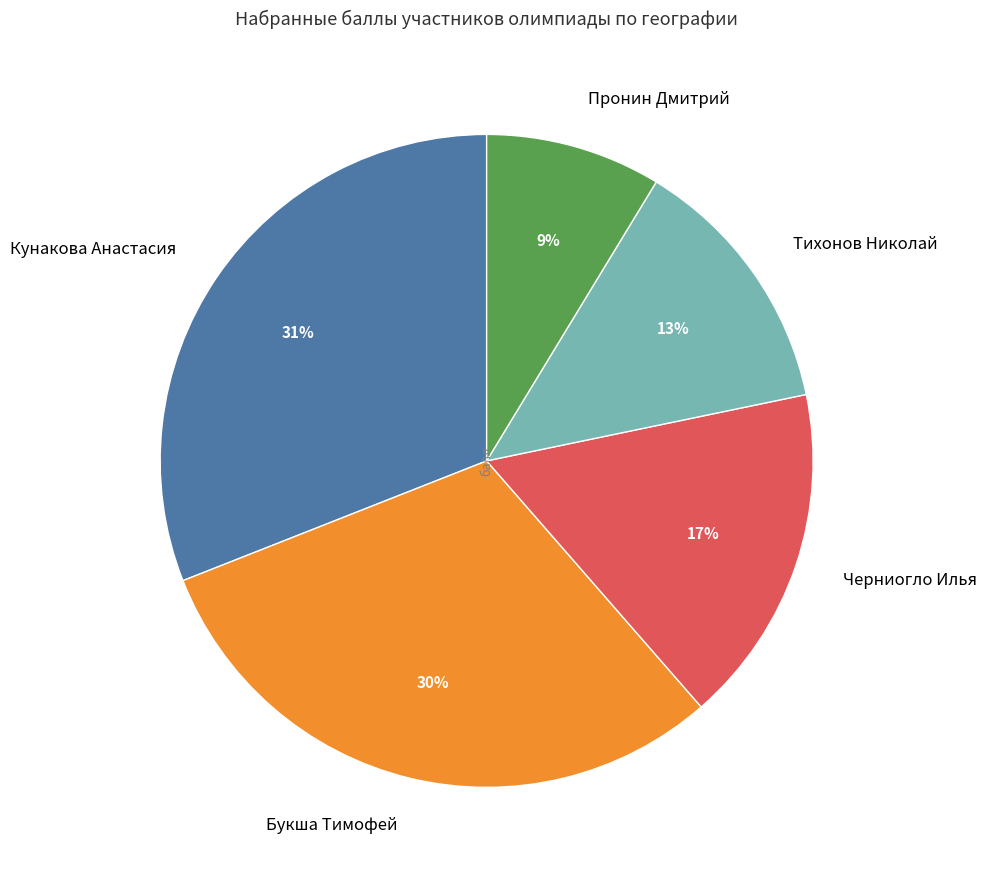

What is the largest slice in the pie chart?

Кунакова Анастасия